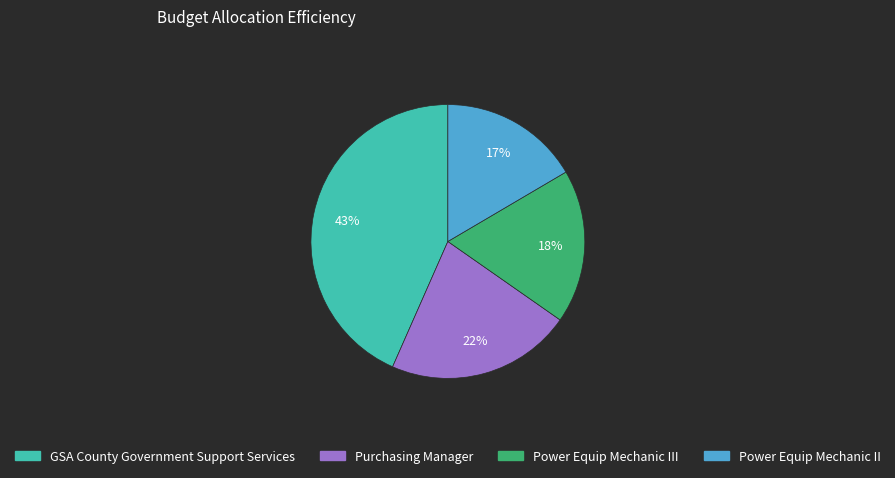

To the nearest percent, what is the average slice percentage?

25%